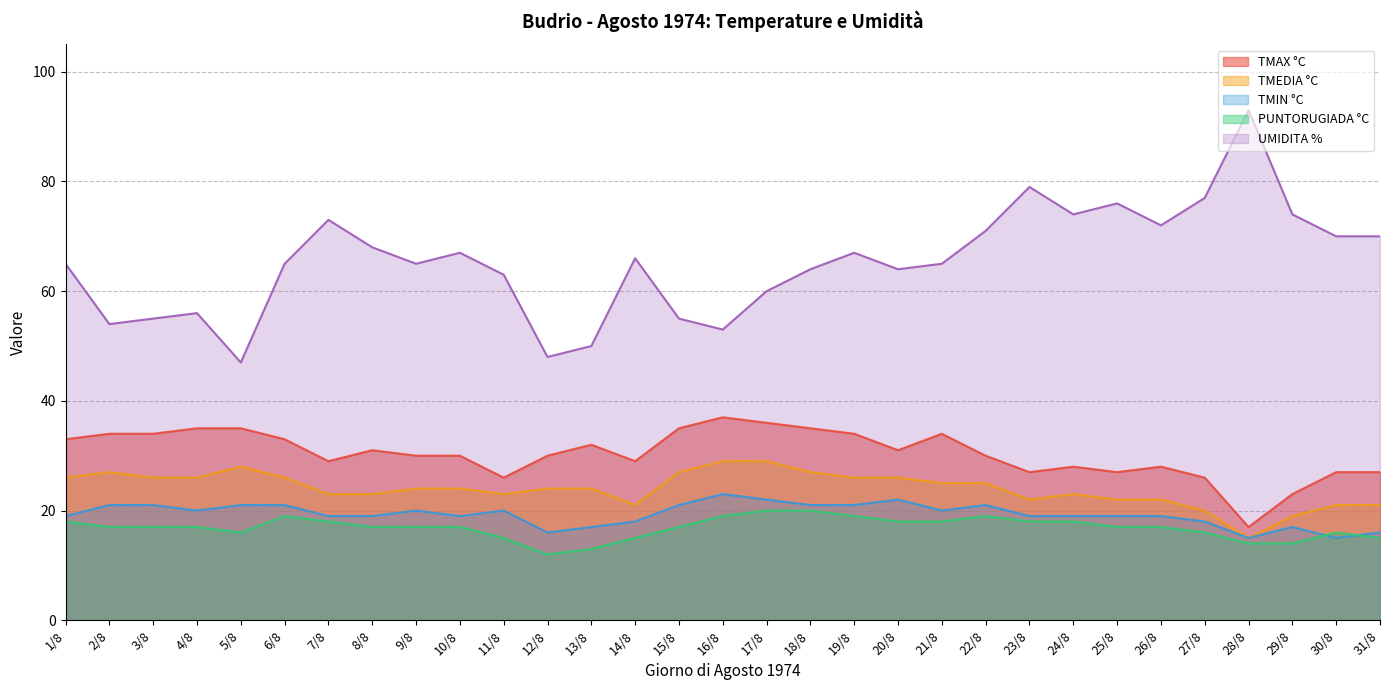

Which series has the largest total across all categories?

UMIDITA %